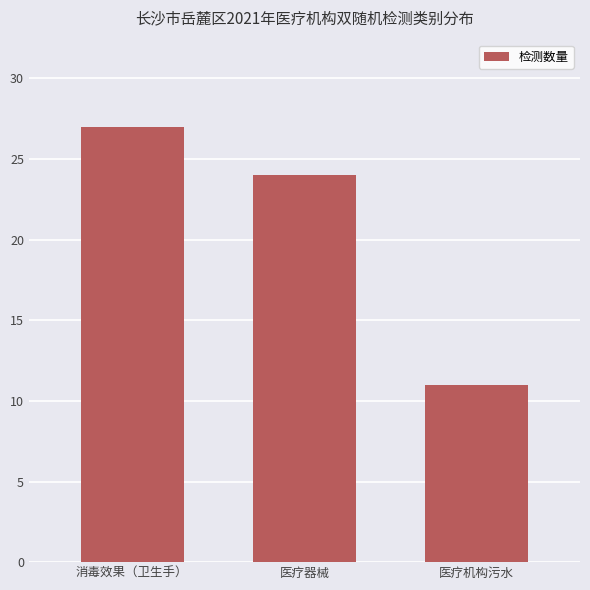

Reading left to right, transcribe all the data shown in this chart.

27	24	11